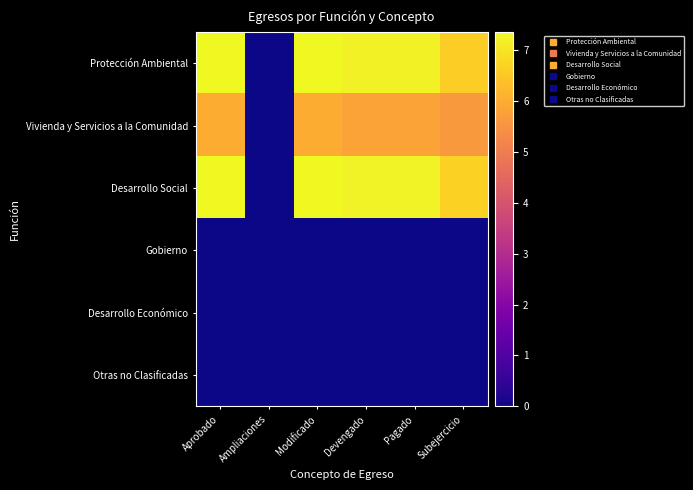

Reading left to right, extract all data points from this chart.

Protección Ambiental: Aprobado=7.3	Ampliaciones=0.0	Modificado=7.3	Devengado=7.2	Pagado=7.2	Subejercicio=6.6
Vivienda y Servicios a la Comunidad: Aprobado=6.0	Ampliaciones=0.0	Modificado=6.0	Devengado=5.8	Pagado=5.8	Subejercicio=5.6
Desarrollo Social: Aprobado=7.4	Ampliaciones=0.0	Modificado=7.4	Devengado=7.3	Pagado=7.2	Subejercicio=6.7
Gobierno: Aprobado=0.0	Ampliaciones=0.0	Modificado=0.0	Devengado=0.0	Pagado=0.0	Subejercicio=0.0
Desarrollo Económico: Aprobado=0.0	Ampliaciones=0.0	Modificado=0.0	Devengado=0.0	Pagado=0.0	Subejercicio=0.0
Otras no Clasificadas: Aprobado=0.0	Ampliaciones=0.0	Modificado=0.0	Devengado=0.0	Pagado=0.0	Subejercicio=0.0